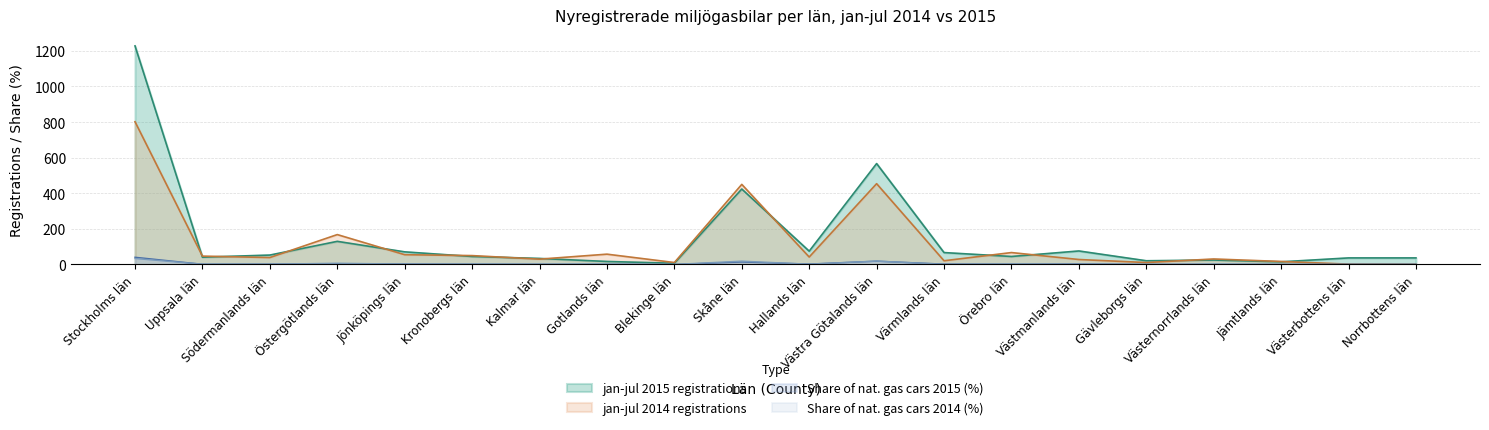

What is the sum of the jan-jul 2015 registrations values at Kalmar län and Södermanlands län?

87.0